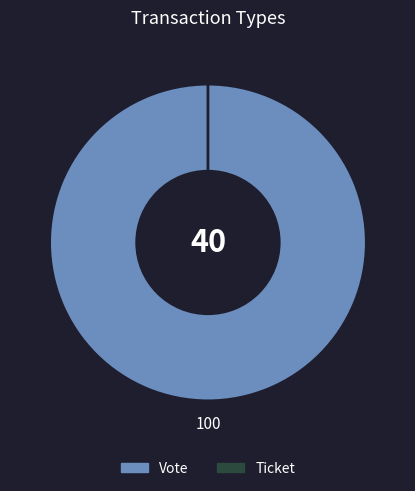

To the nearest percent, what portion does Vote represent?

100%